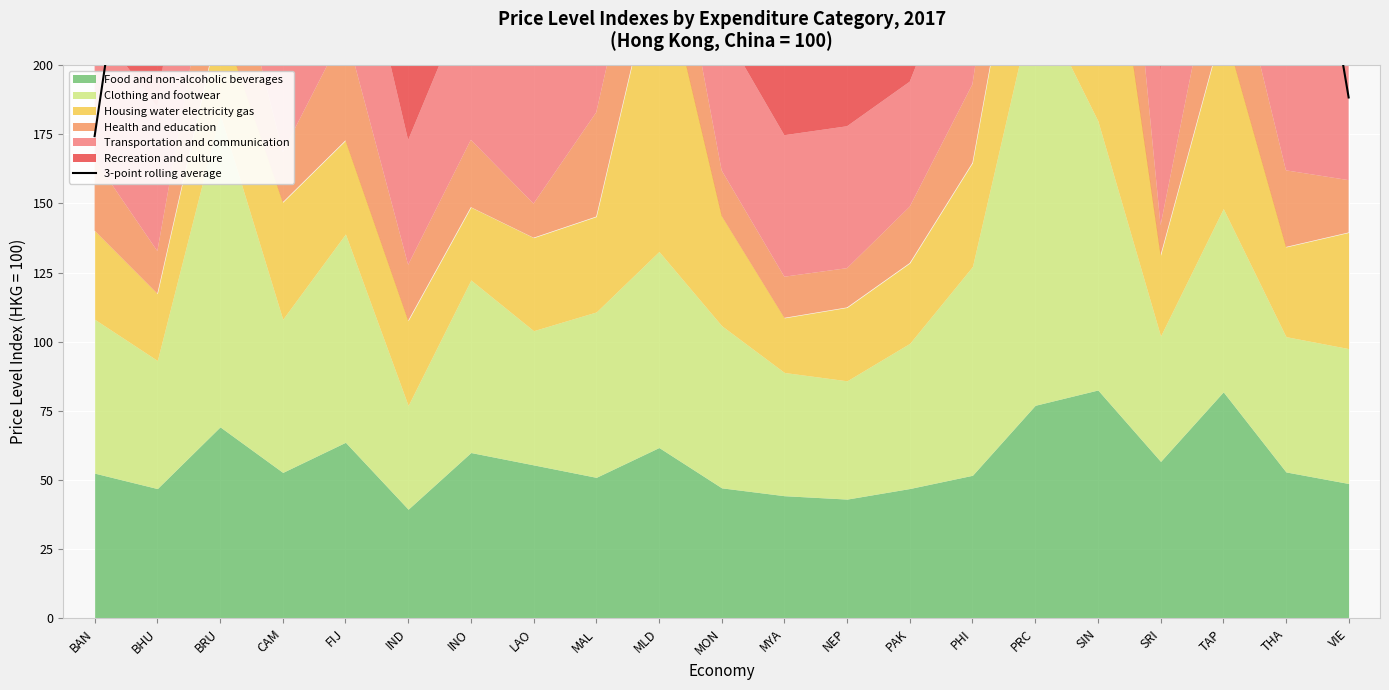

At which label does the data first exceed 322?

BHU